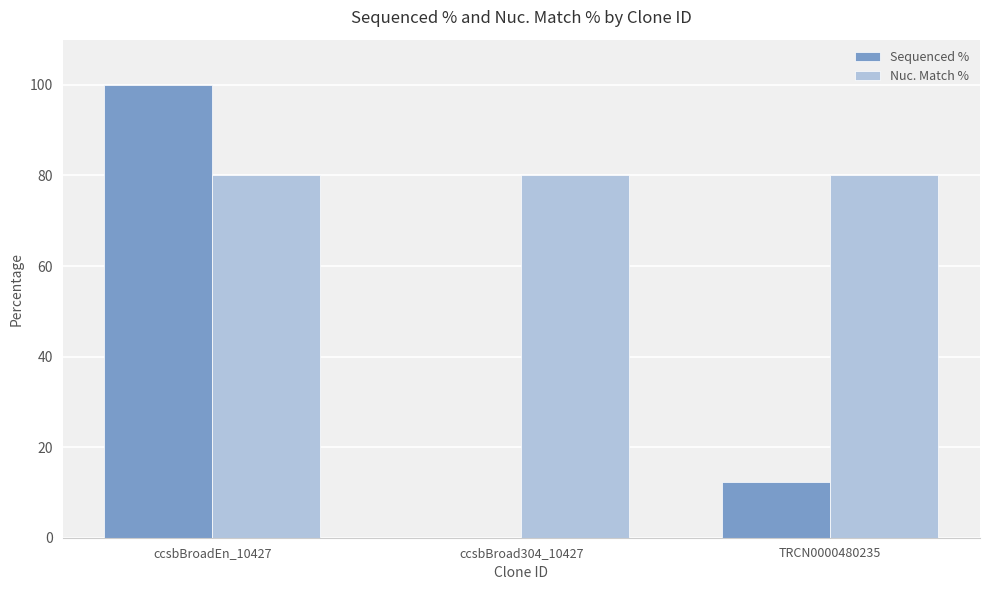

Reading left to right, what are all the values shown in this chart?

Sequenced %: ccsbBroadEn_10427=100.0	ccsbBroad304_10427=0.0	TRCN0000480235=12.4
Nuc. Match %: ccsbBroadEn_10427=80.2	ccsbBroad304_10427=80.2	TRCN0000480235=80.2